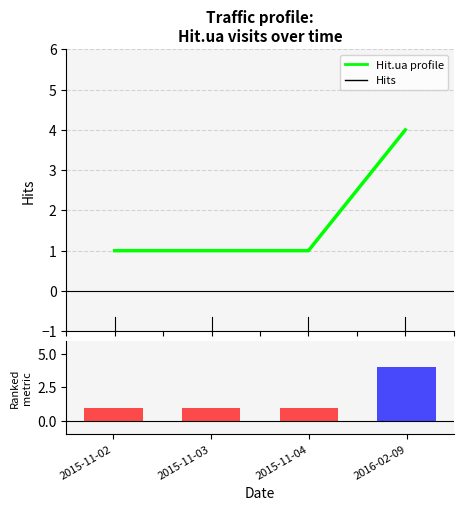

Which label corresponds to the largest value in the chart?

2016-02-09